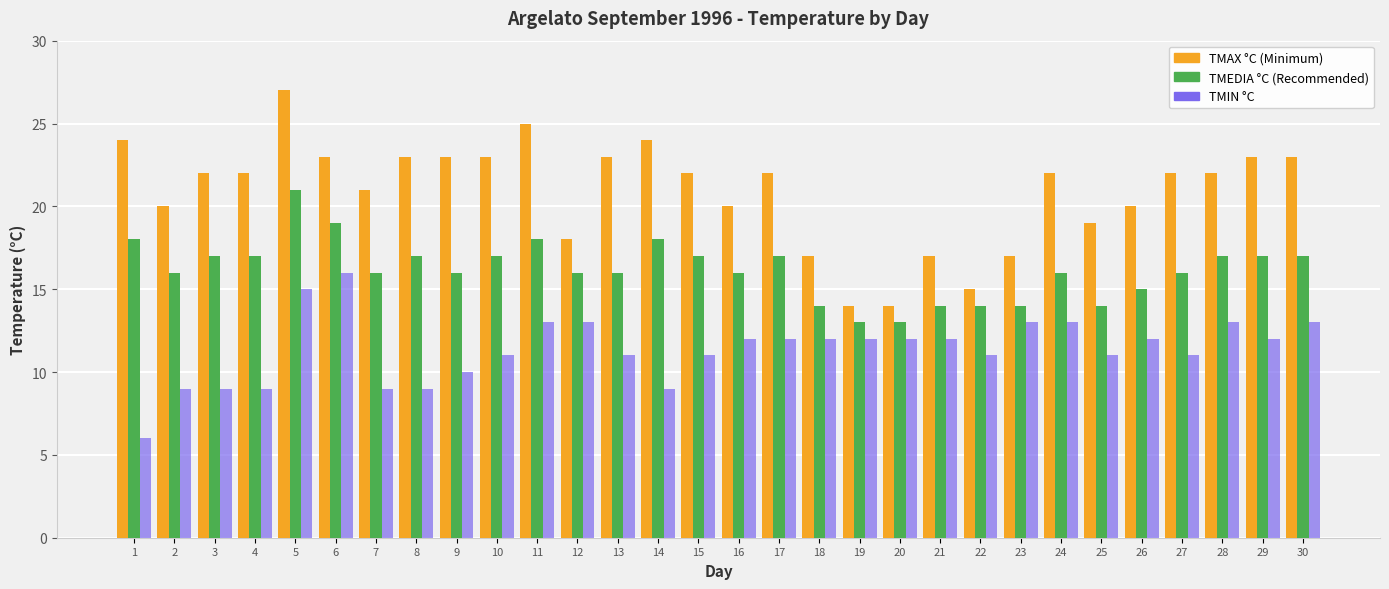

Are the bars grouped side by side (vs. stacked)?

Yes